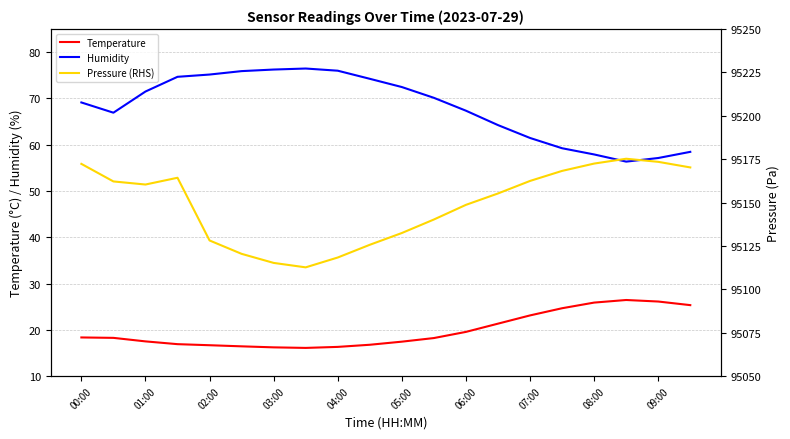

The Temperature series shows 17.5 at 01:00. True or false?

True